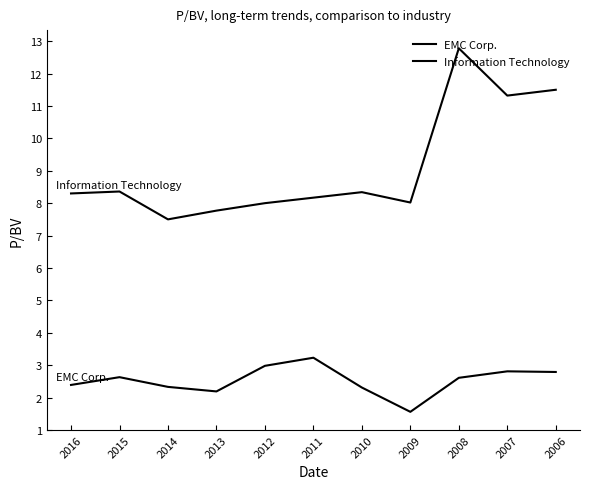

The value of EMC Corp. at 2006 is 2.8. True or false?

True